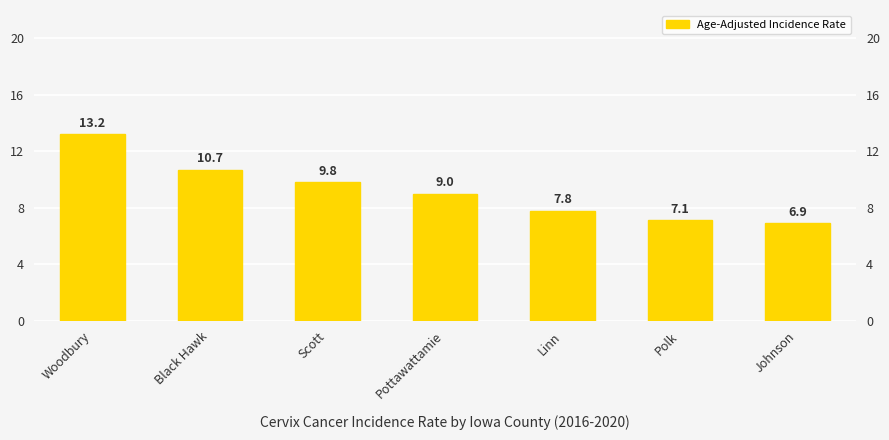

What is the label of the 7th bar from the right?

Woodbury